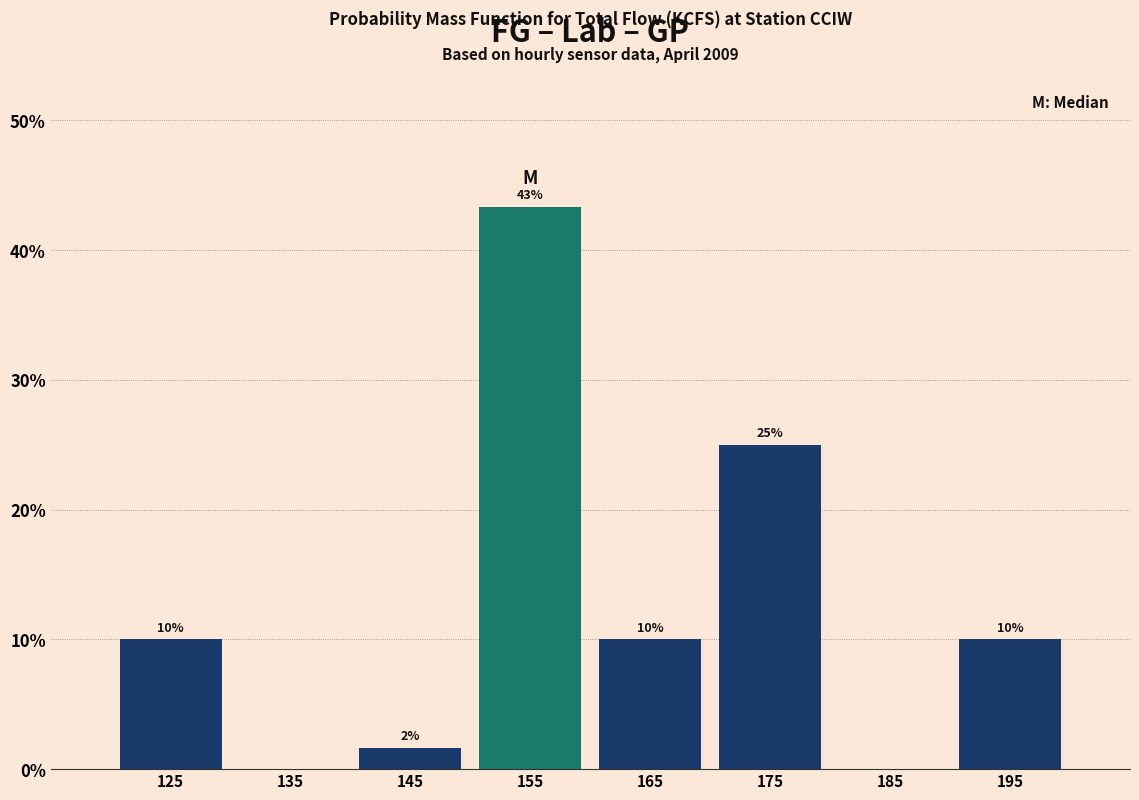

Over which range of the x-axis is the bar tallest?

150 to 160